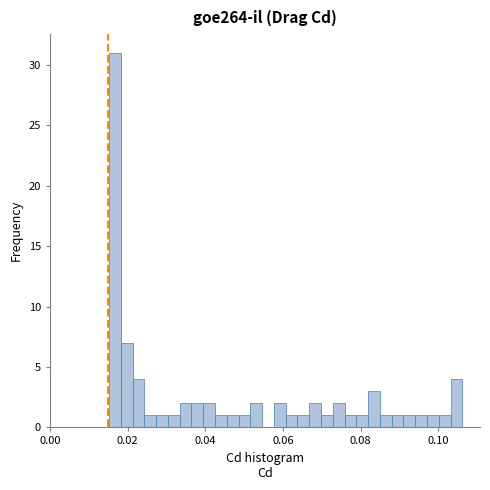

Around what value on the x-axis is the tallest bar? Give the approximate position of its centre, as read against the axis.

0.016